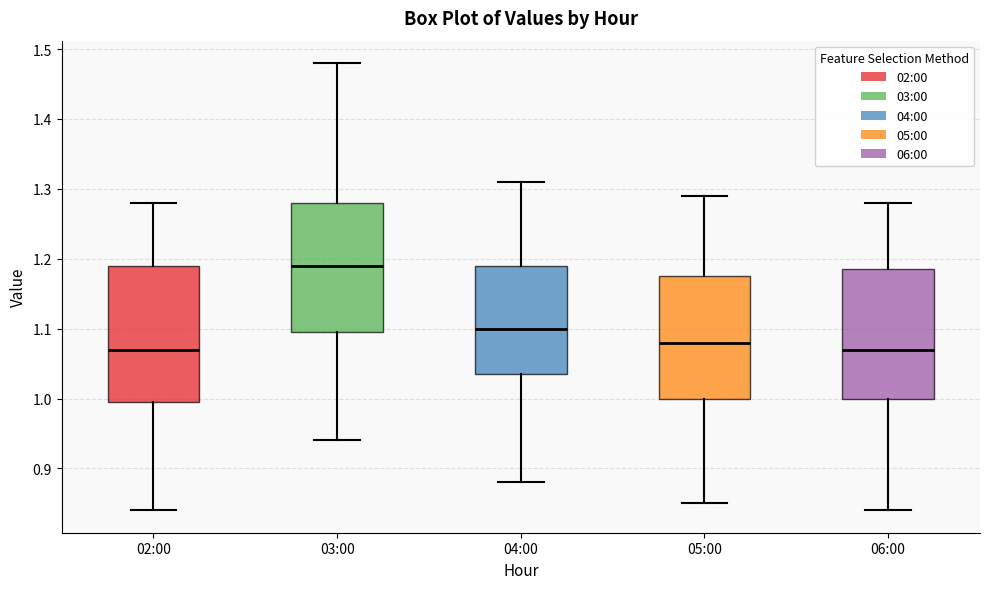

Reading left to right, read every box against the y-axis: the position of its median line, the range the box covers, and the ends of its whiskers. The values are not printed on the chart, so give them approximately, as read against the axis.

02:00: median 1.07, box 1.00 to 1.19, whiskers 0.84 to 1.28
03:00: median 1.19, box 1.10 to 1.28, whiskers 0.94 to 1.48
04:00: median 1.10, box 1.04 to 1.19, whiskers 0.88 to 1.31
05:00: median 1.08, box 1.00 to 1.18, whiskers 0.85 to 1.29
06:00: median 1.07, box 1.00 to 1.19, whiskers 0.84 to 1.28